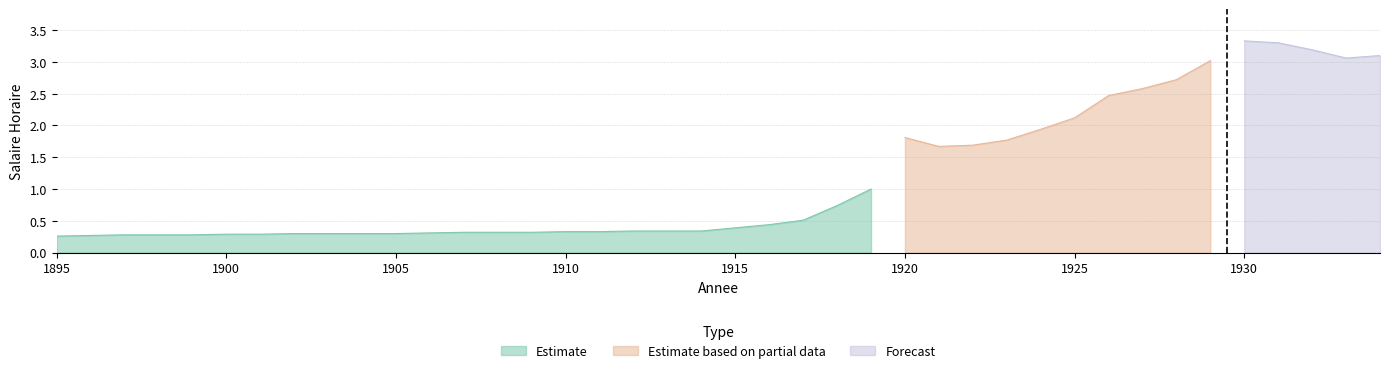

What is the difference between the maximum and minimum values?

3.1